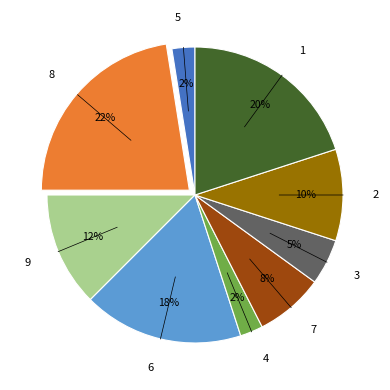

Do 1 and 4 together represent more than half of the pie?

No